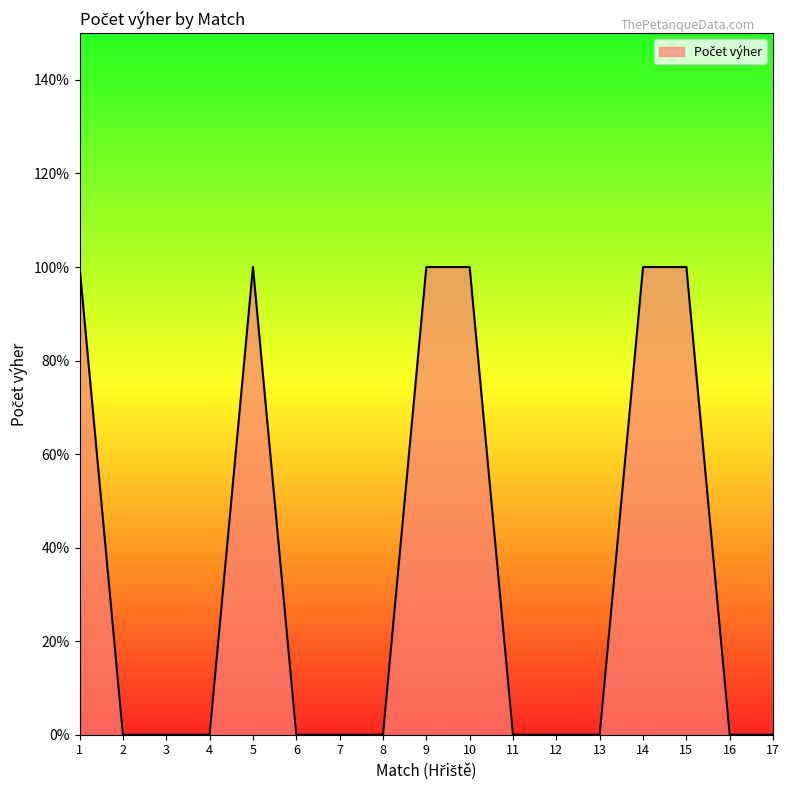

The value at 17 is 0. True or false?

False